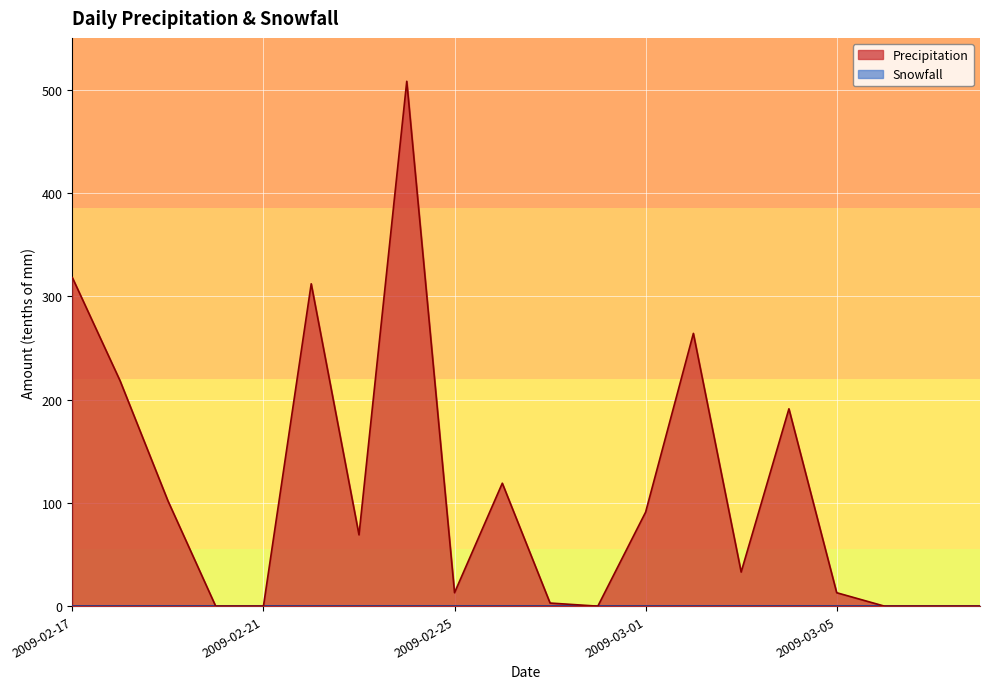

What is the average value?

113